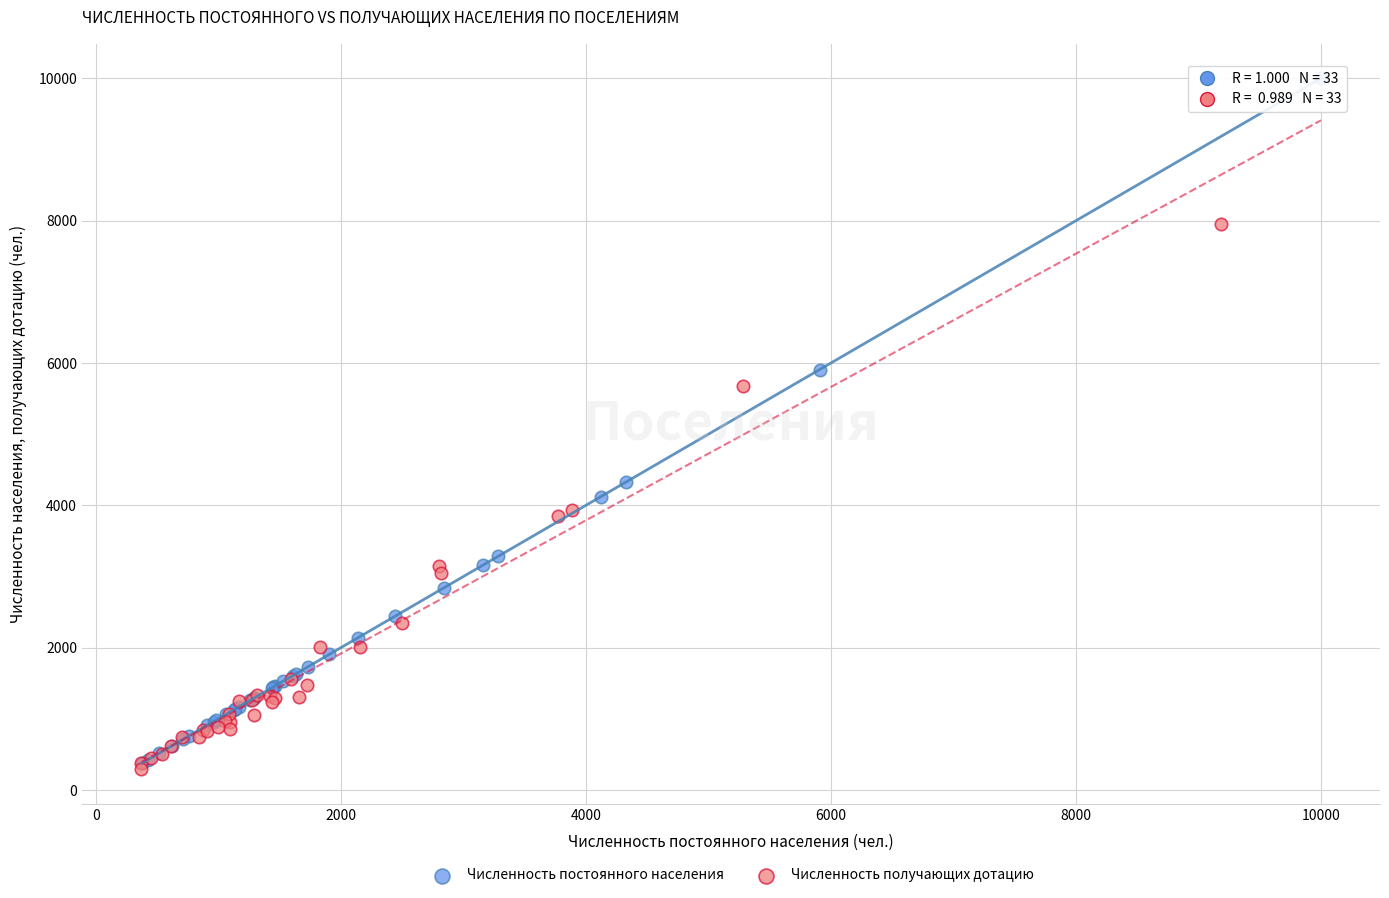

Which series reaches the maximum Y coordinate?

Численность постоянного населения